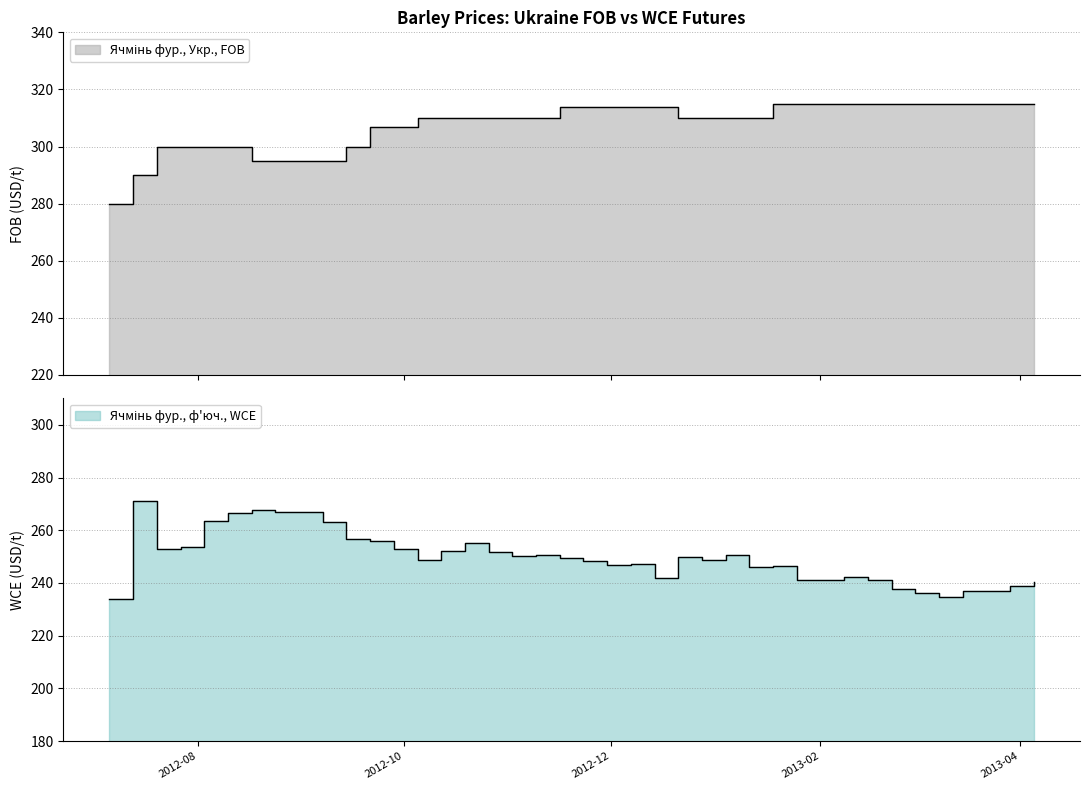

At how many categories does at least one series exceed 266?

40